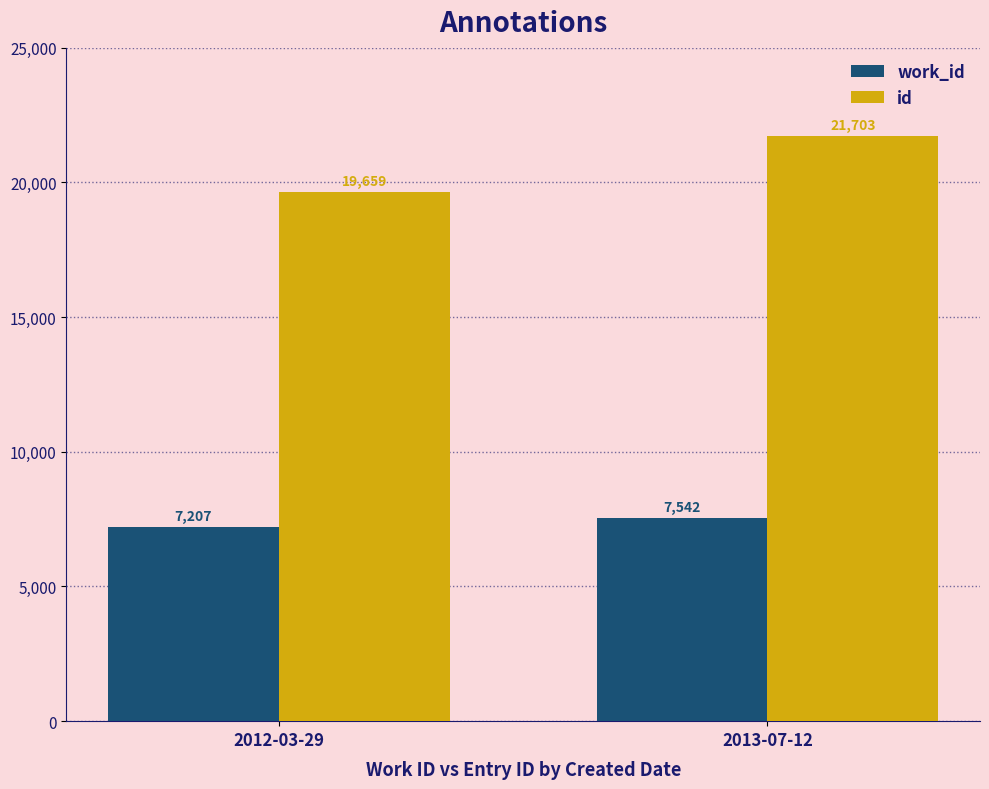

Reading left to right, what are all the values shown in this chart?

work_id: 2012-03-29=7207	2013-07-12=7542
id: 2012-03-29=19659	2013-07-12=21703